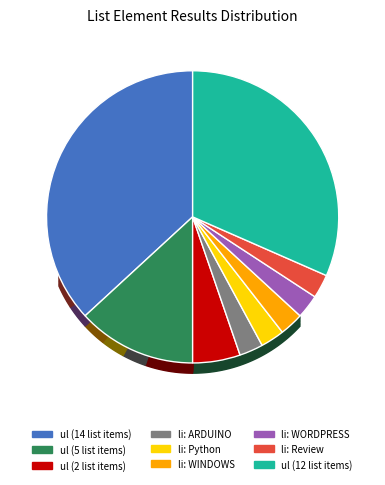

What is the smallest slice in the pie chart?

li: ARDUINO